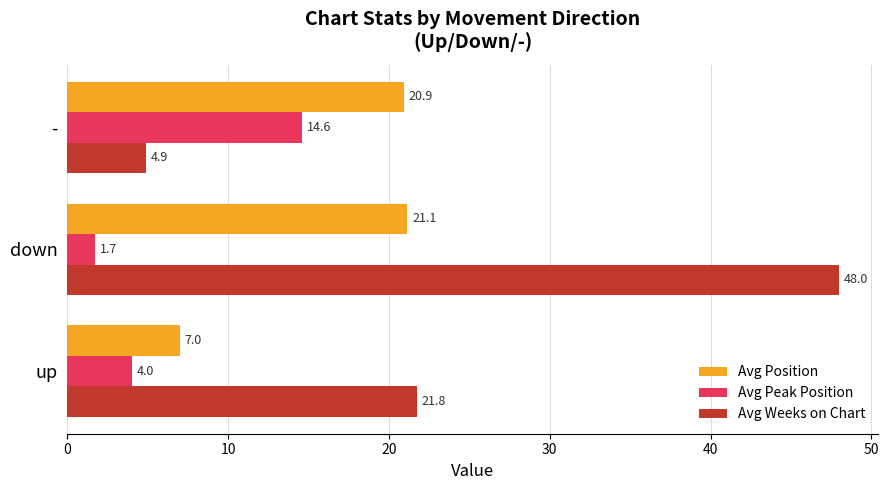

Rank the categories by Avg Peak Position value from lowest to highest.

down, up, -